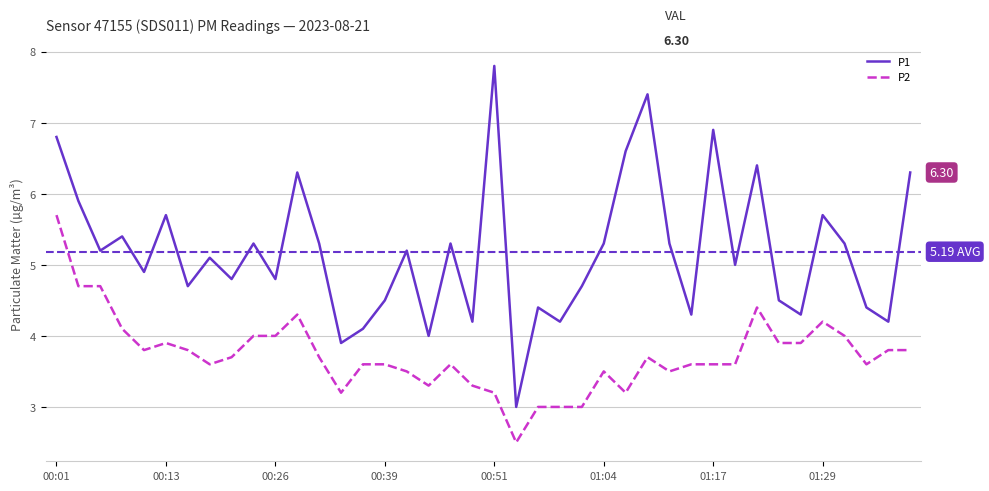

What is the minimum value for P1?

3.0